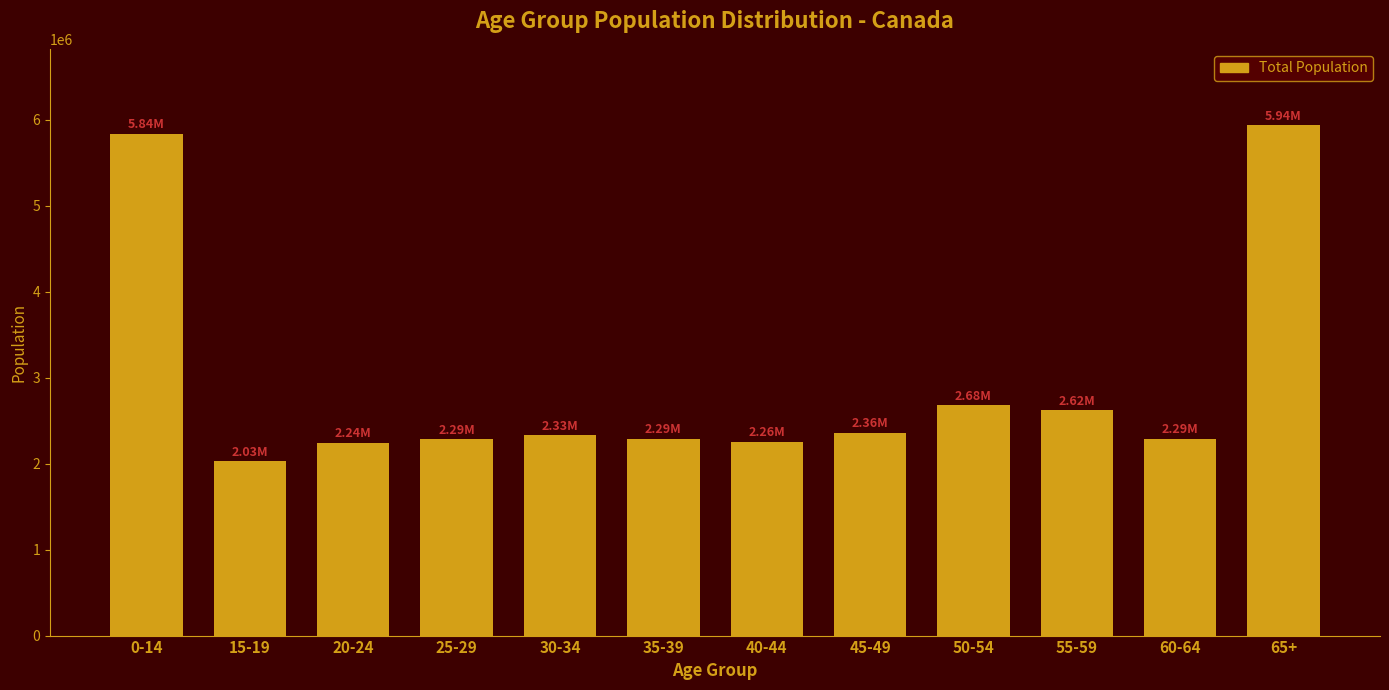

Which has a higher value, 60-64 or 50-54?

50-54